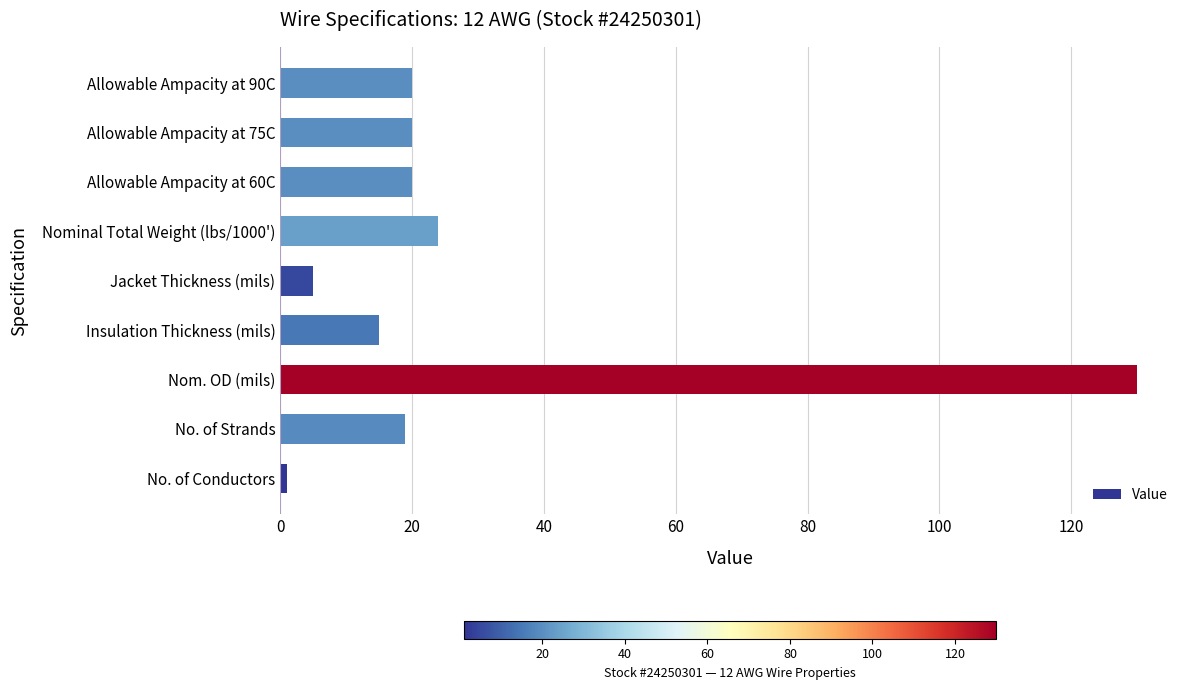

What is the ratio of the value at Allowable Ampacity at 75C to the value at Insulation Thickness (mils)?

1.3